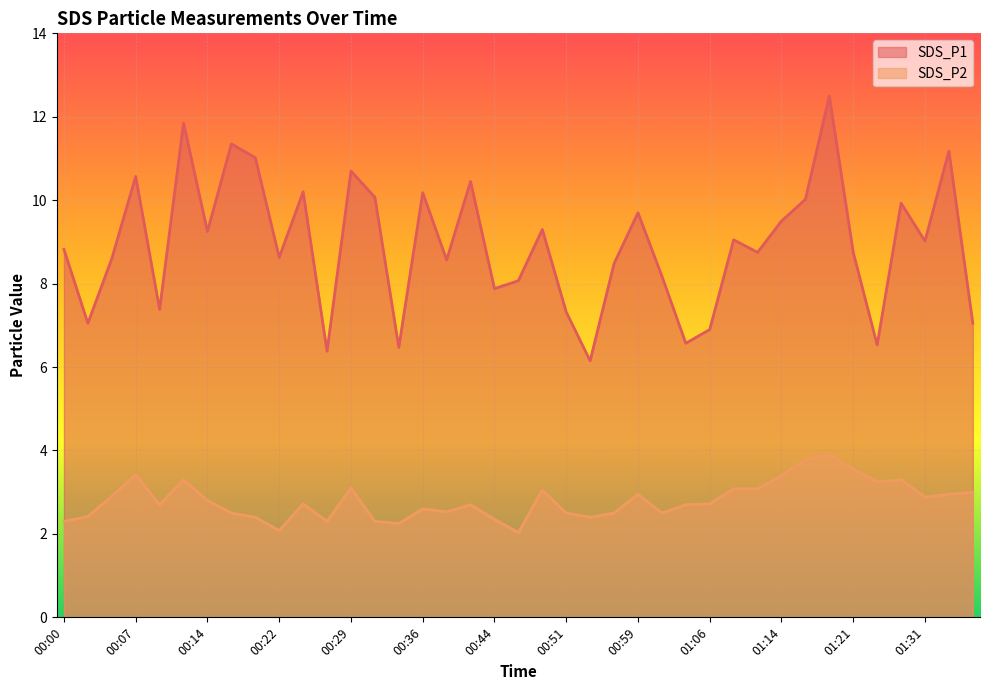

At which label does SDS_P1 first exceed 8?

00:00